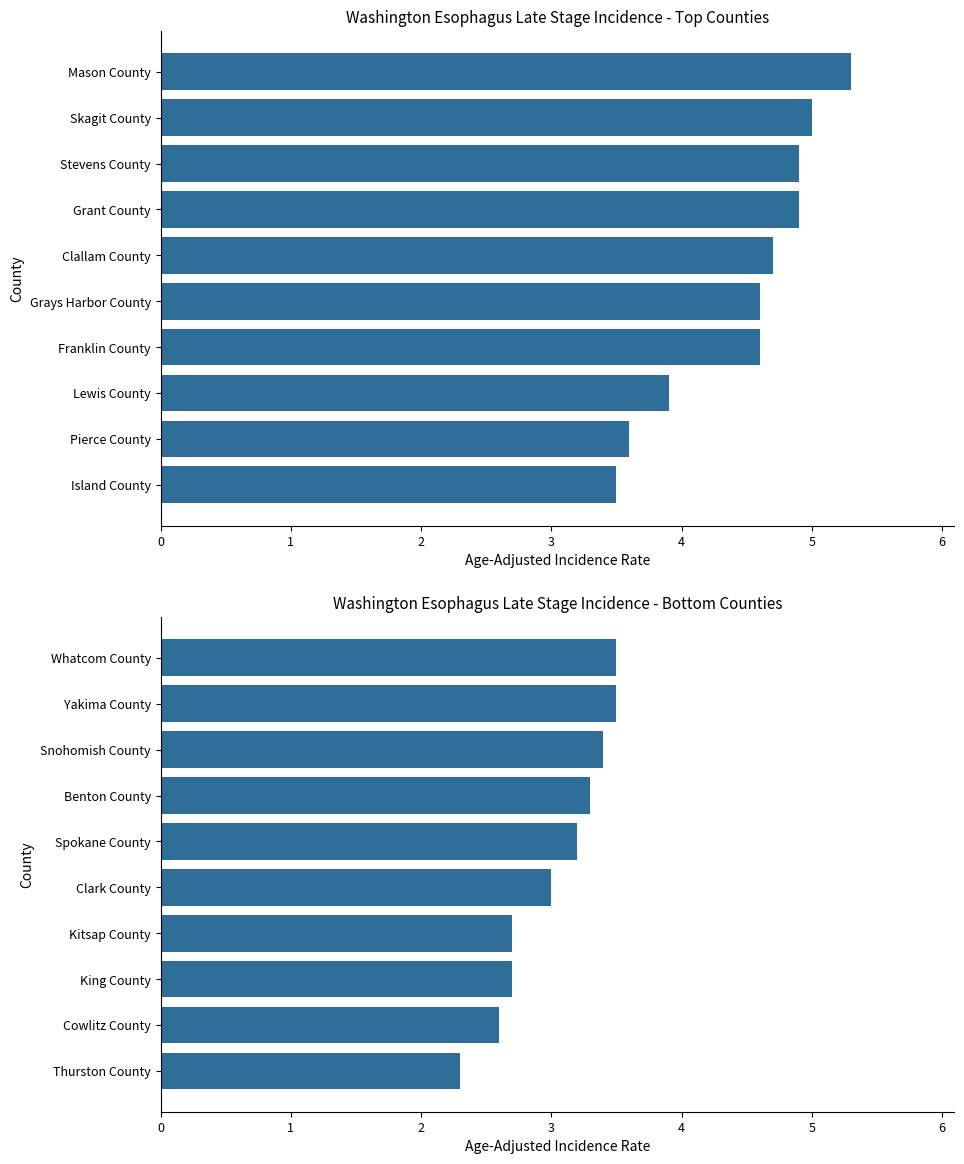

The value at Thurston County is 2.3. True or false?

True